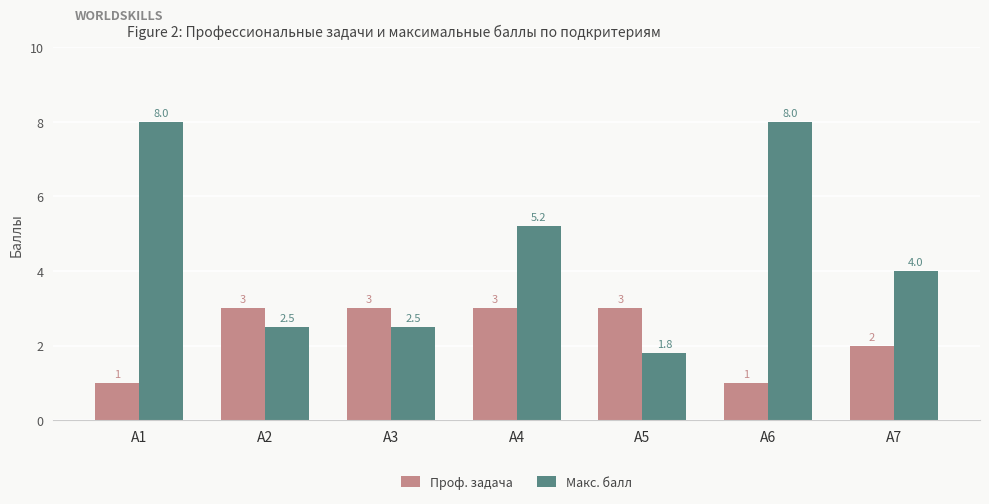

What is the difference between the maximum and minimum values in the Макс. балл series?

6.2